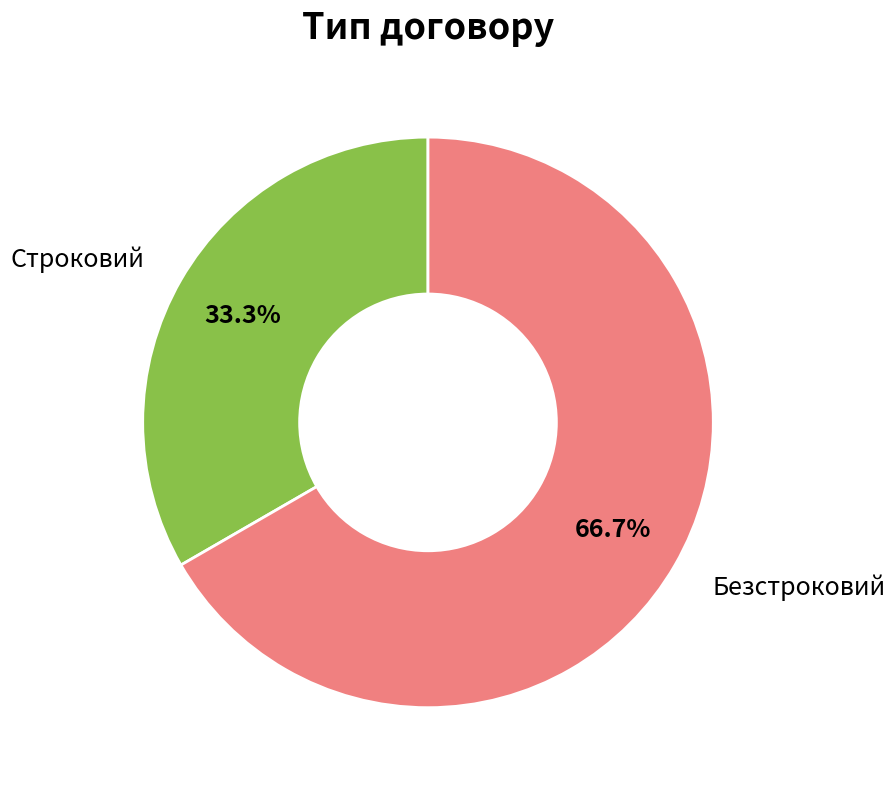

Approximately how many times larger is the value at Безстроковий compared to Строковий?

2.0